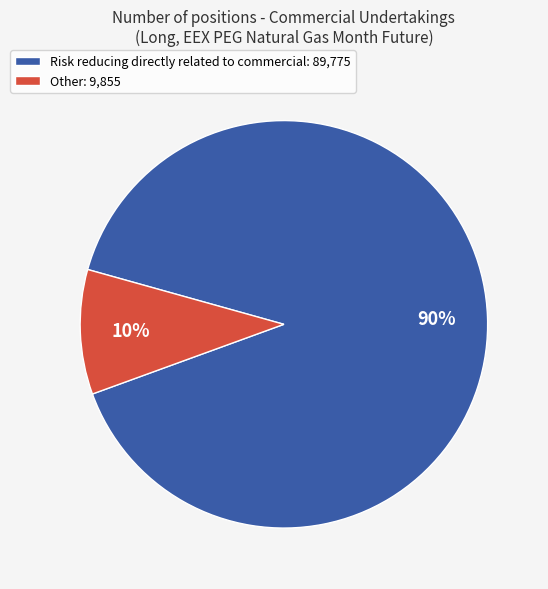

How many segments does this pie chart have?

2